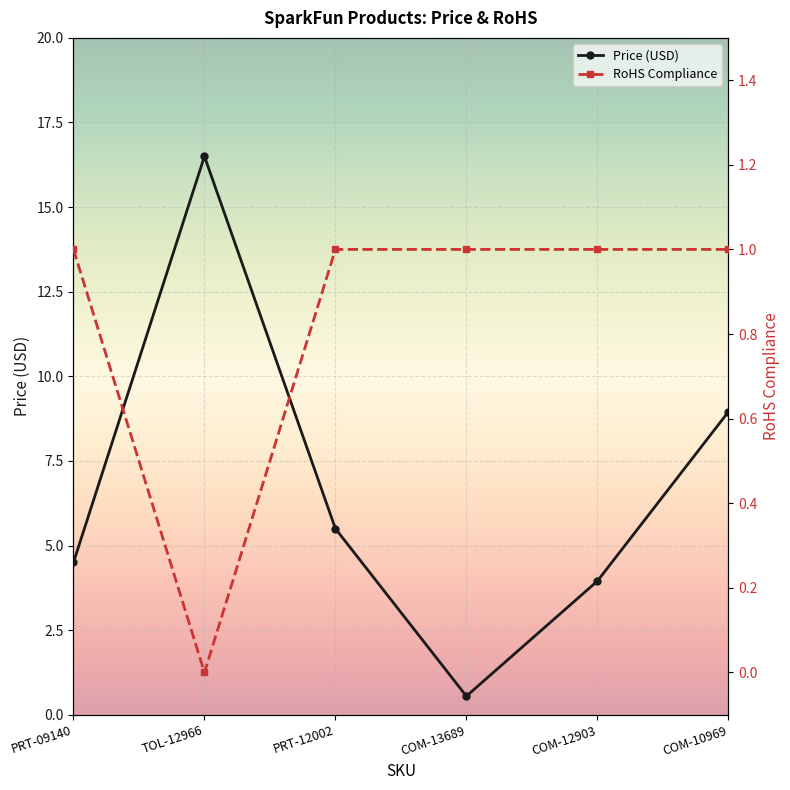

True or false: RoHS Compliance and Price (USD) intersect in this chart.

True